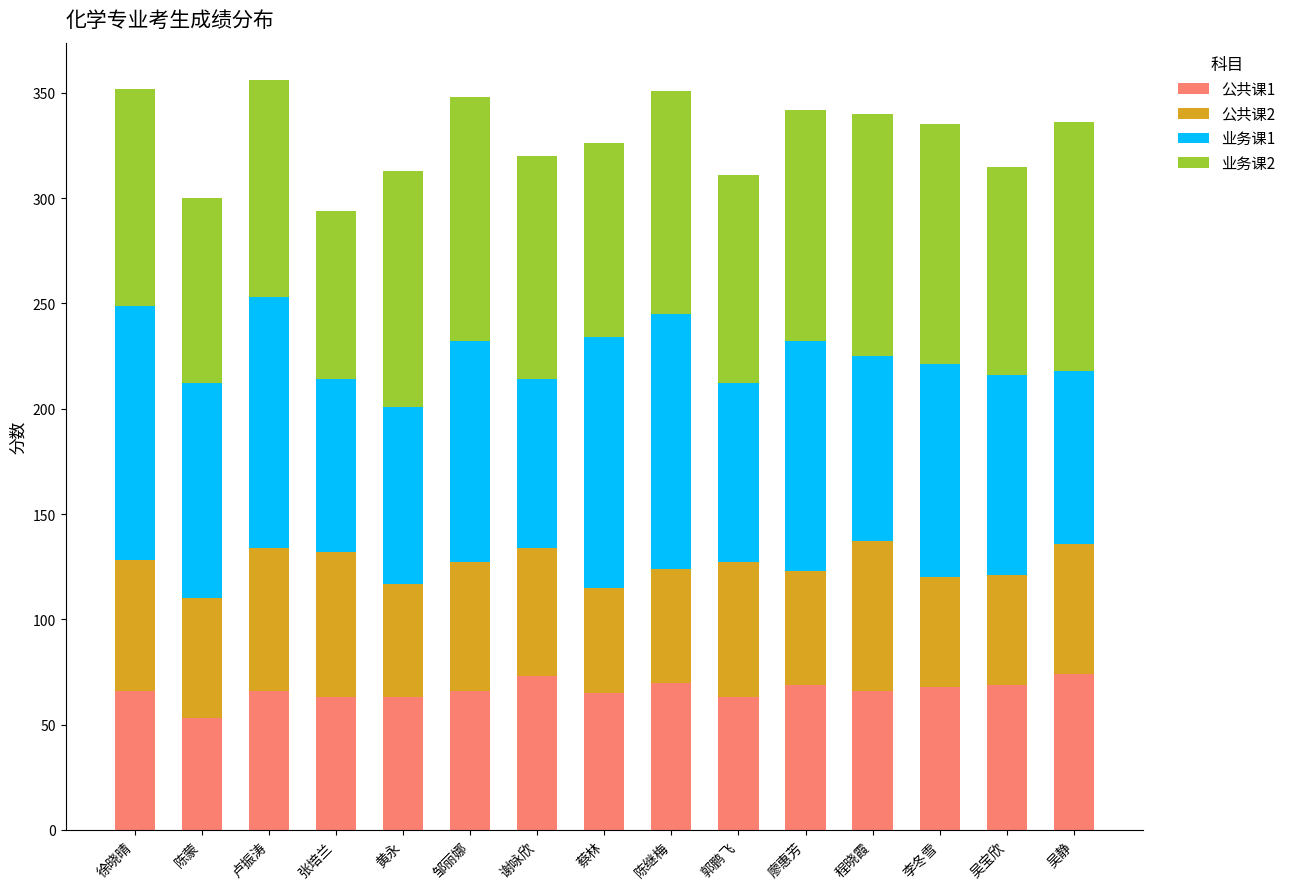

What is the difference between the maximum and minimum values in the 公共课1 series?

21